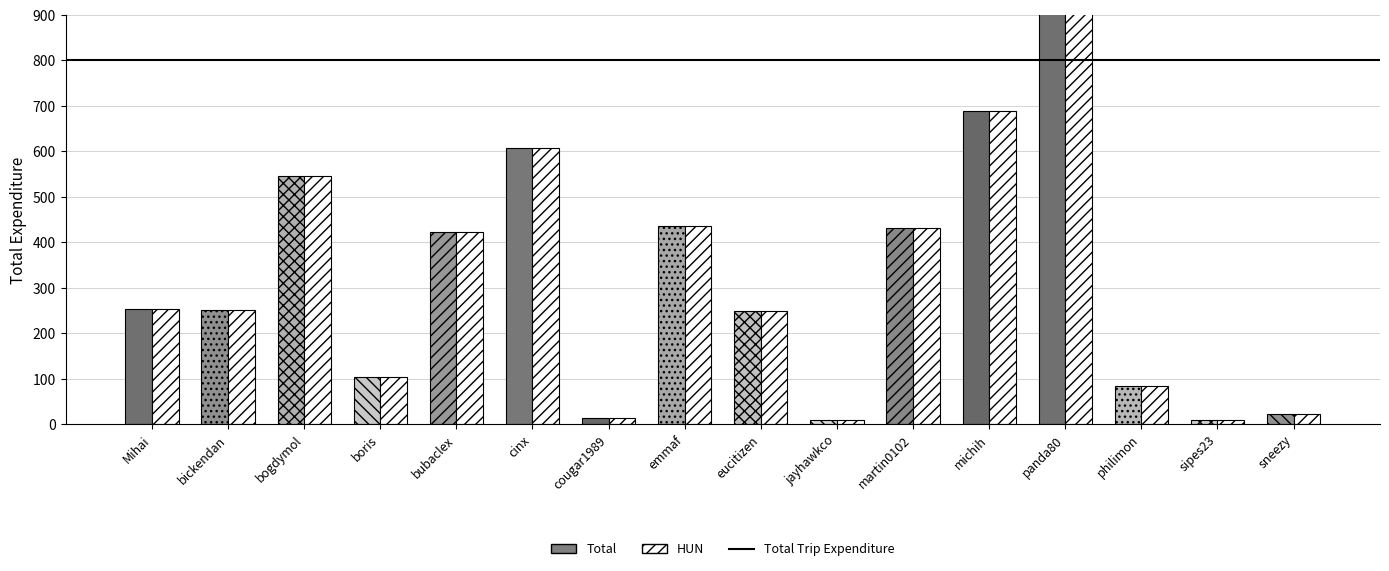

What is the difference between the HUN values at emmaf and martin0102?

3.6